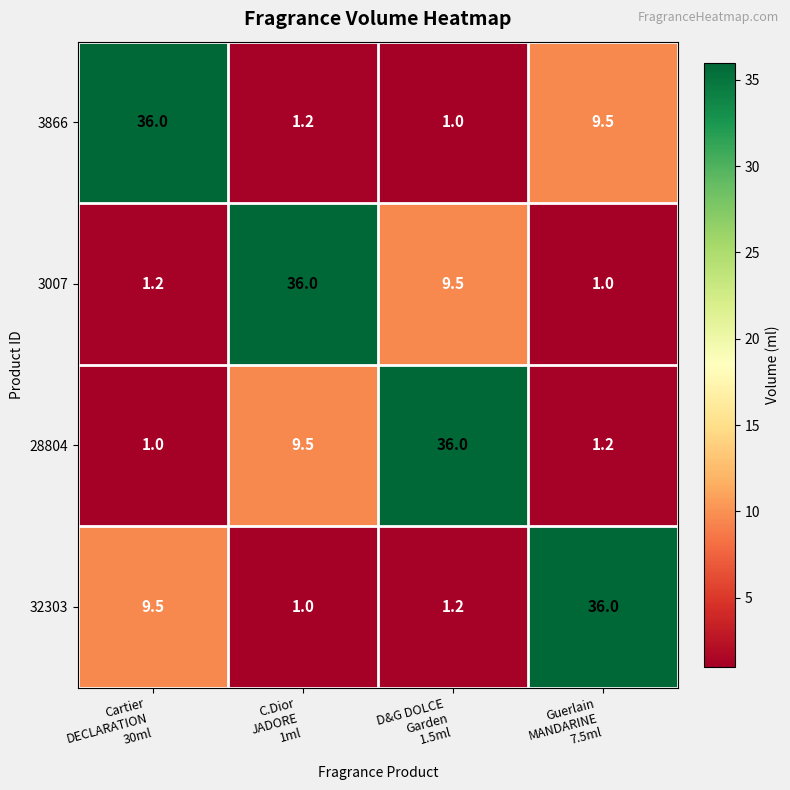

At how many categories does at least one series exceed 13?

4